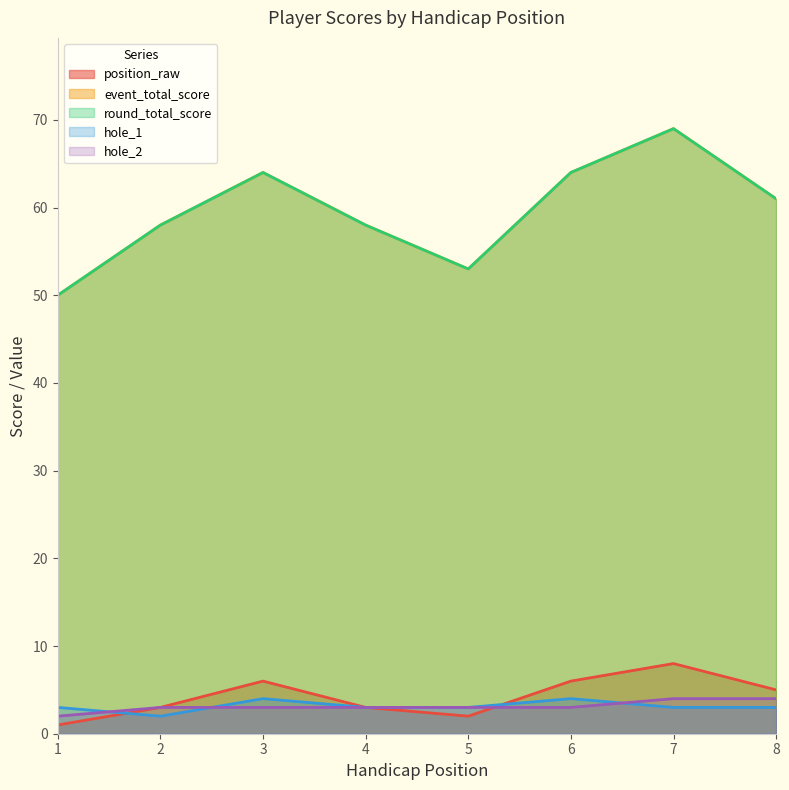

What are all the series names shown in the legend?

position_raw, event_total_score, round_total_score, hole_1, hole_2